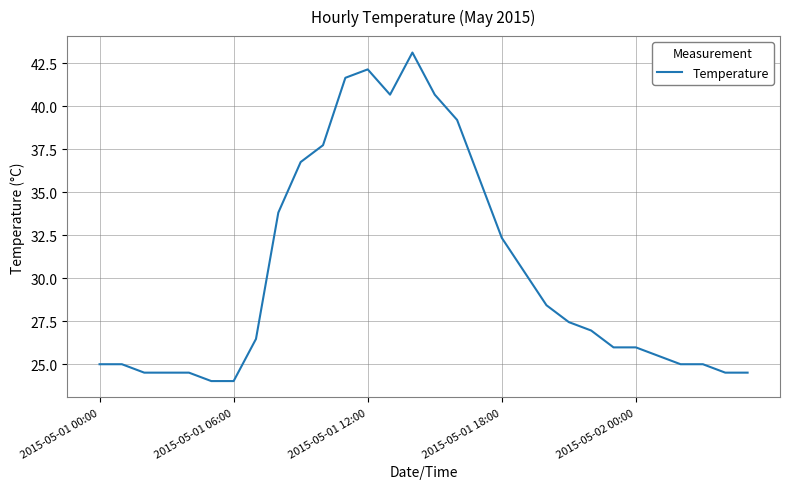

What is the difference between the maximum and minimum values?

19.1